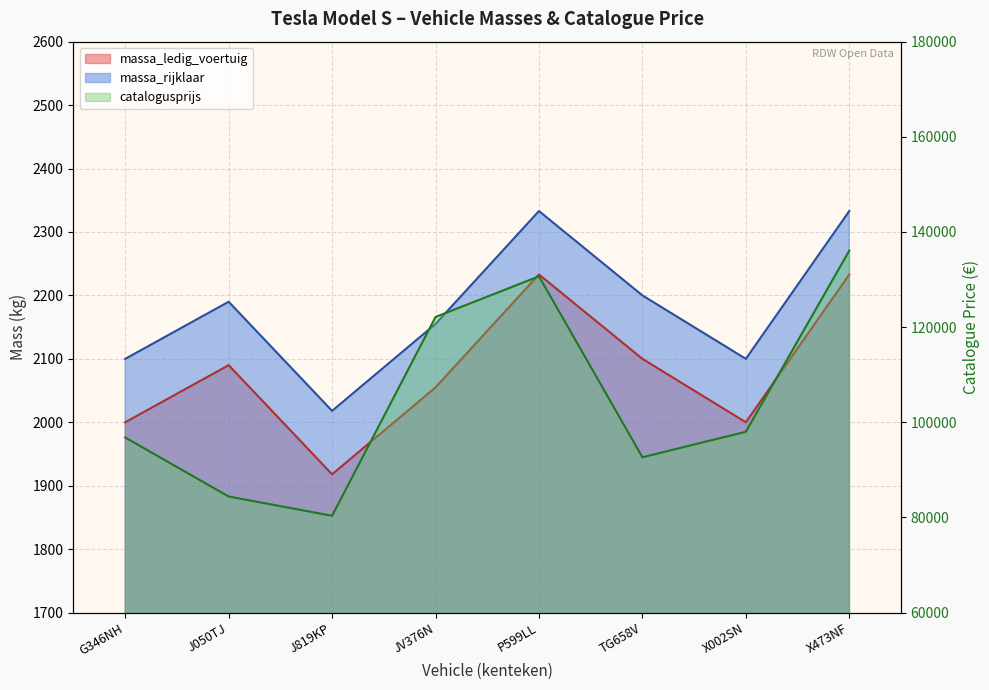

How many data points in catalogusprijs are above 98010?

3